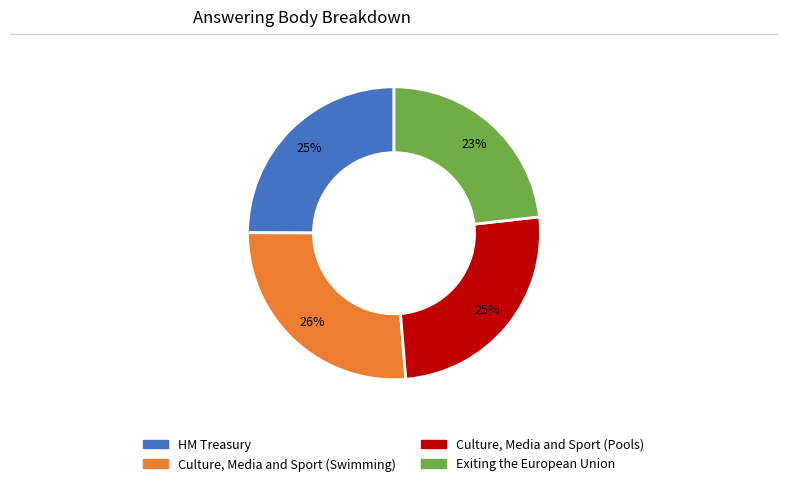

Which slice is the smallest?

Exiting the European Union